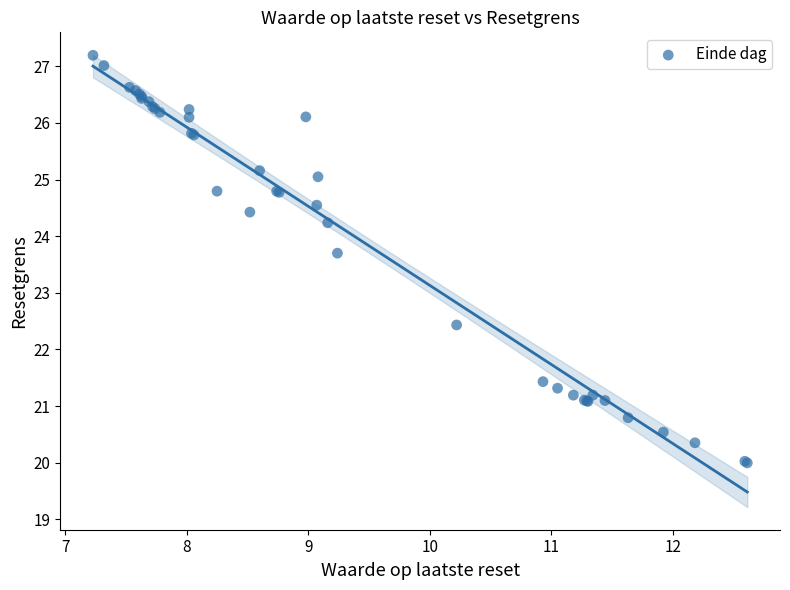

What Y value in the scatter plot is closest to 23?

22.4